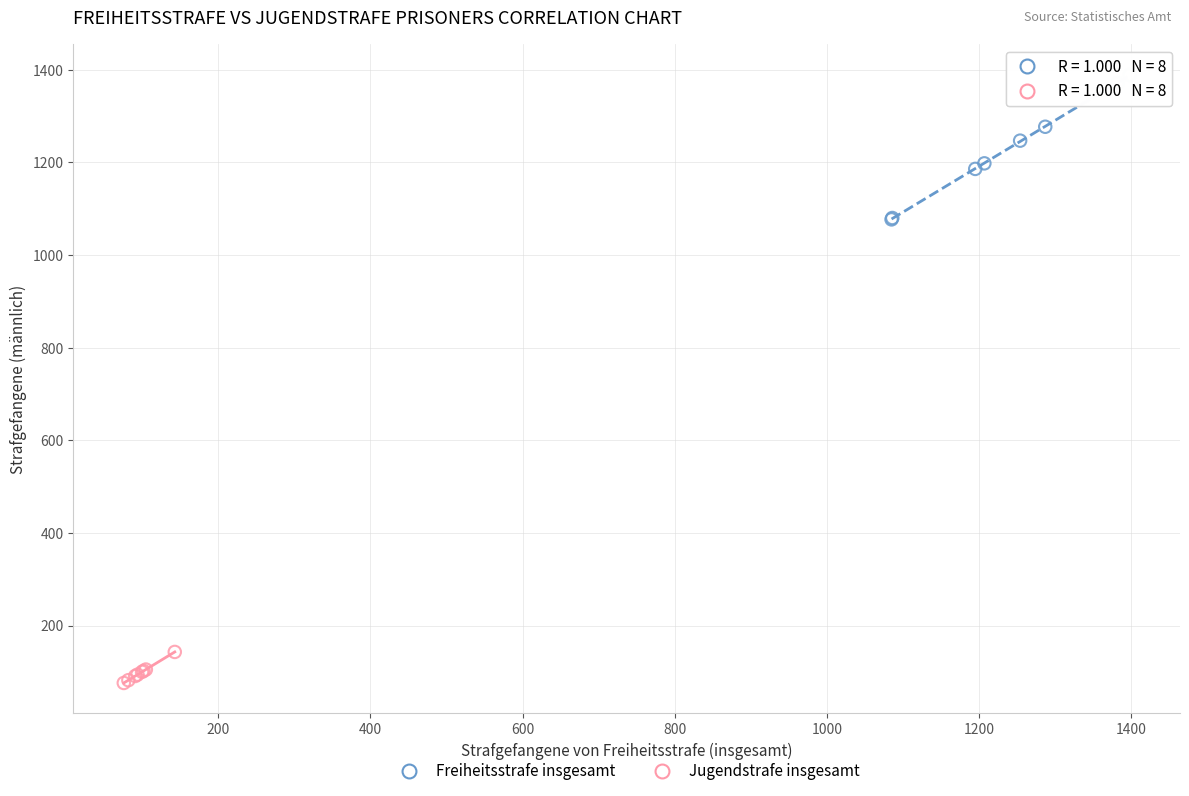

Which series reaches the minimum Y coordinate?

Jugendstrafe insgesamt